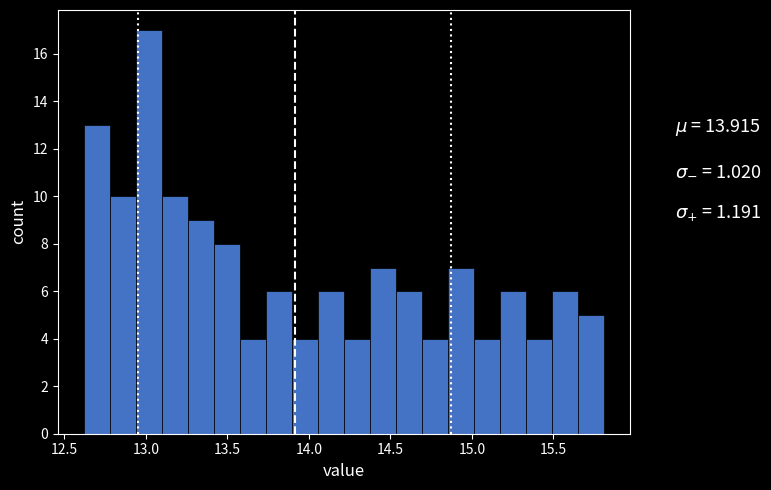

Around what value on the x-axis is the tallest bar? Give the approximate position of its centre, as read against the axis.

13.00